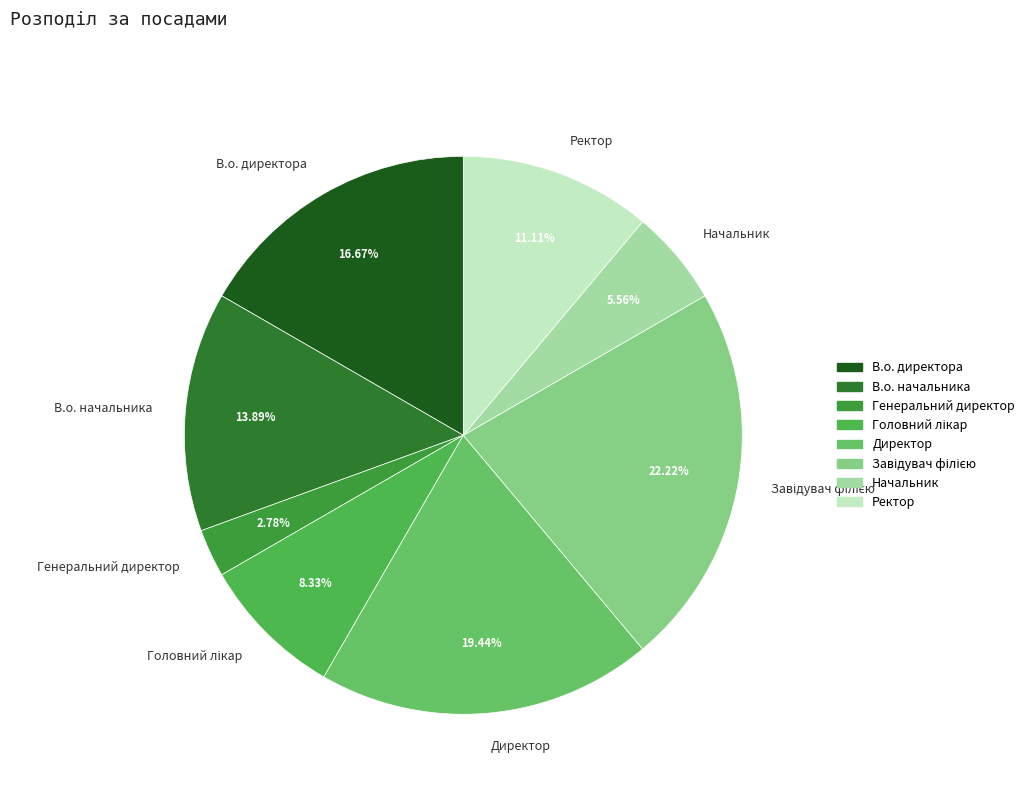

What is the ratio of the value at В.о. начальника to the value at В.о. директора?

0.8